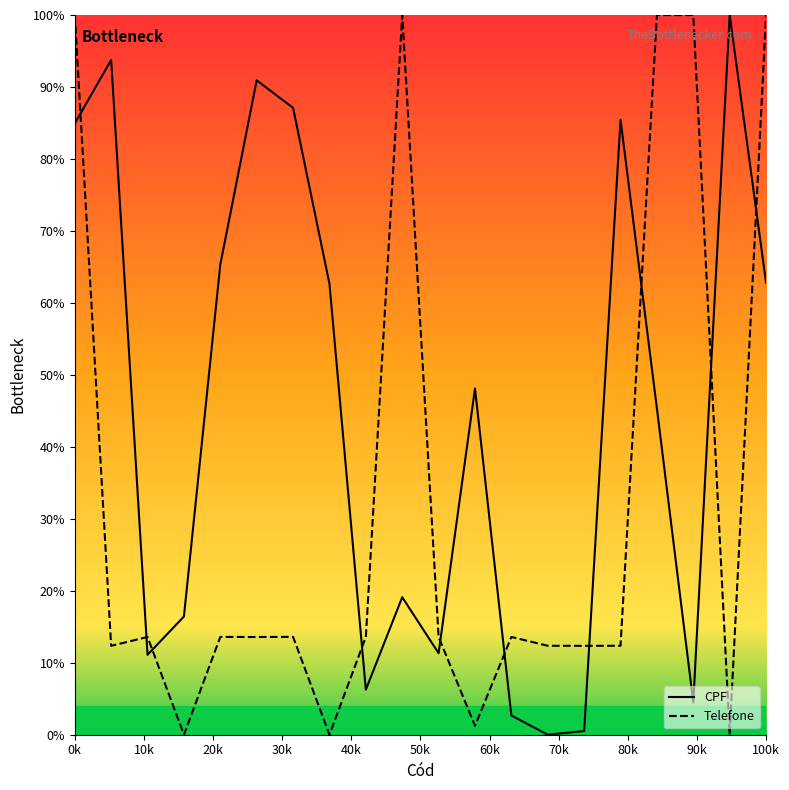

What is the value of the CPF point at the 13th from the left?

2.7